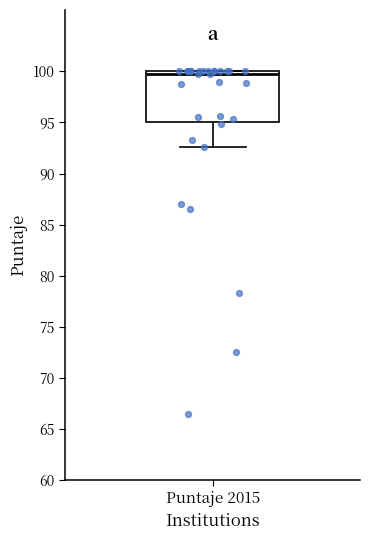

Where does the median line of the box for Puntaje 2015 sit on the y-axis? The values are not printed on the chart, so give them approximately, as read against the axis.

99.5